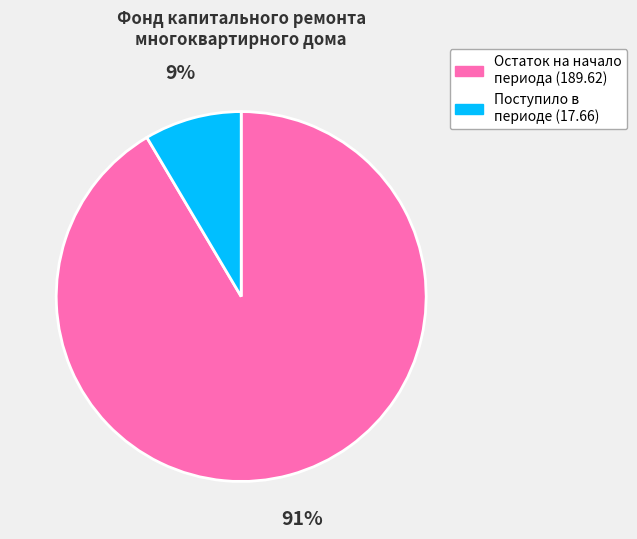

To the nearest percent, what is the average slice percentage?

50%